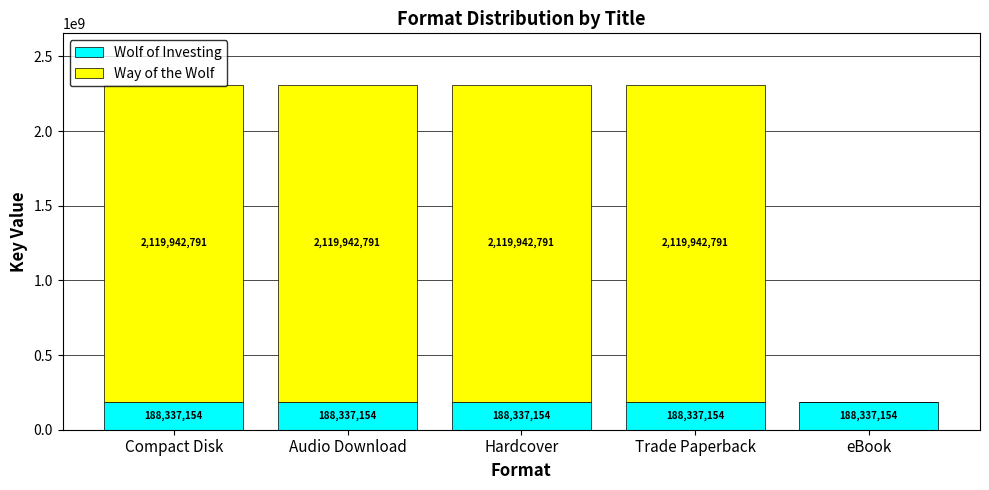

What is the sum of the Wolf of Investing values at Hardcover and eBook?

376674308